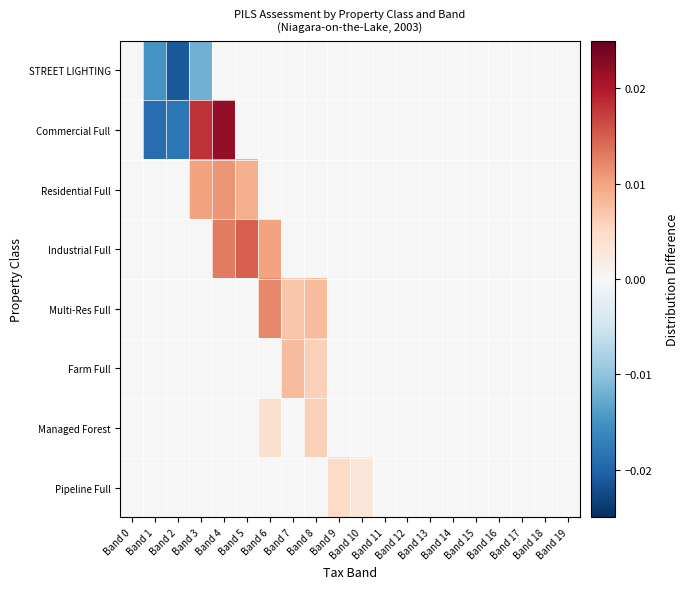

Which series has the widest spread of values?

Commercial Full